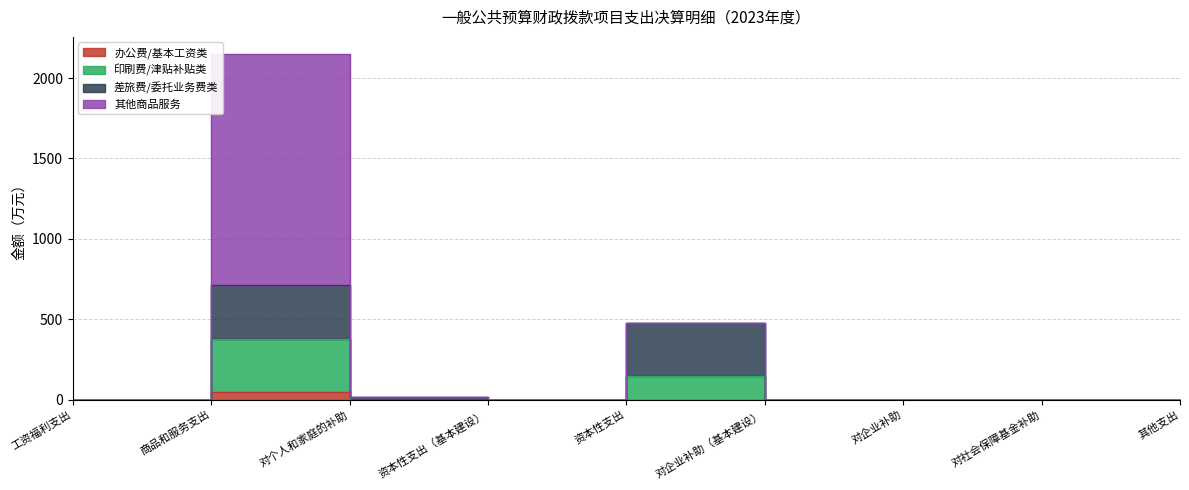

What is the label of the 8th point from the left?

对社会保障基金补助